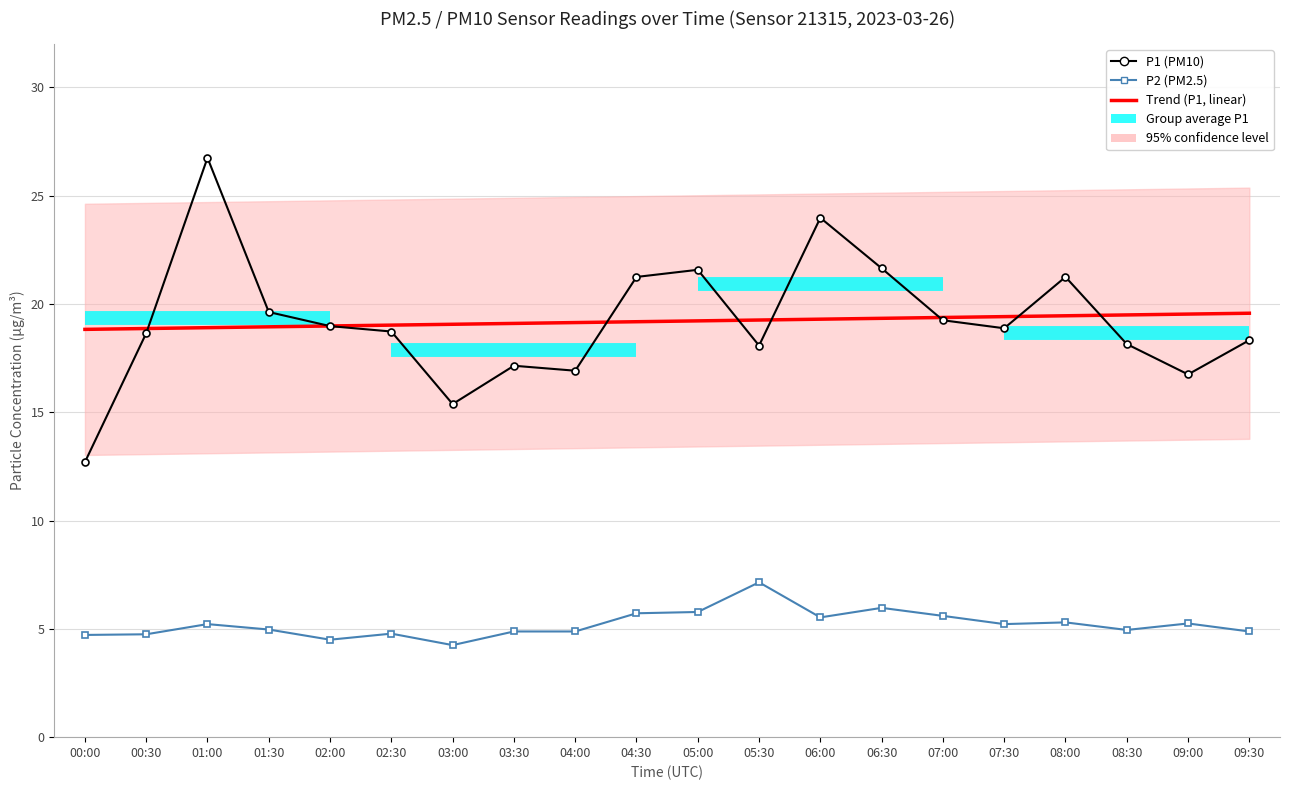

At how many categories does at least one series exceed 7?

20